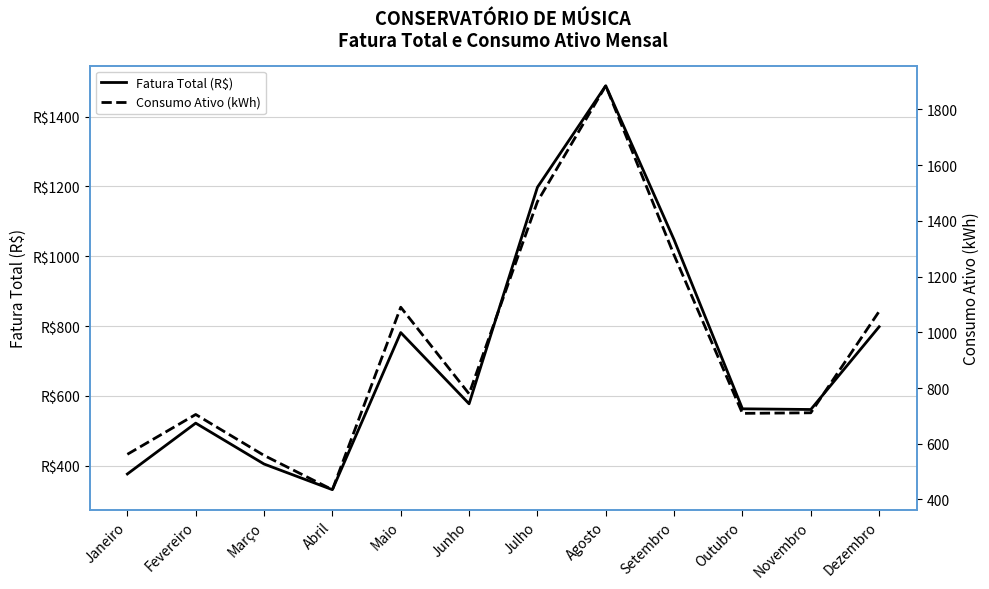

At how many categories does at least one series exceed 1633?

1